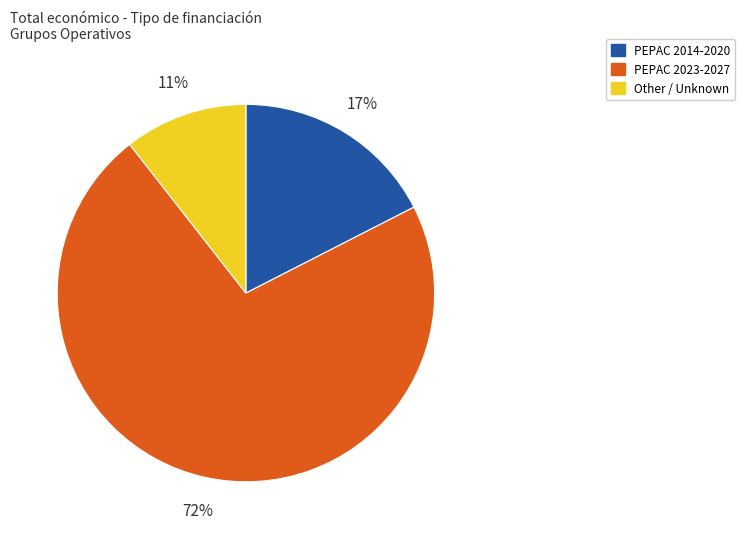

How many slices are in this pie chart?

3